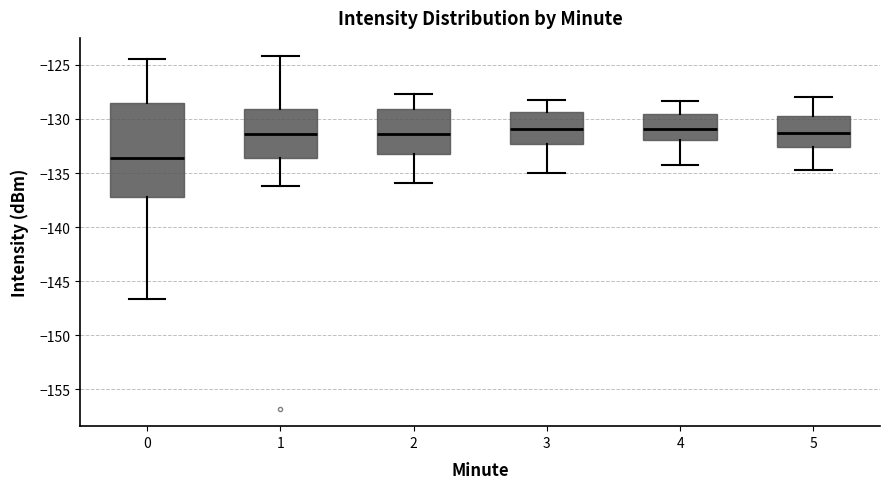

Reading left to right, read every box against the y-axis: the position of its median line, the range the box covers, and the ends of its whiskers. The values are not printed on the chart, so give them approximately, as read against the axis.

0: median -133.5, box -137.0 to -128.5, whiskers -146.5 to -124.5
1: median -131.5, box -133.5 to -129.0, whiskers -136.0 to -124.0
2: median -131.5, box -133.0 to -129.0, whiskers -136.0 to -127.5
3: median -131.0, box -132.5 to -129.5, whiskers -135.0 to -128.0
4: median -131.0, box -132.0 to -129.5, whiskers -134.0 to -128.5
5: median -131.5, box -132.5 to -130.0, whiskers -134.5 to -128.0